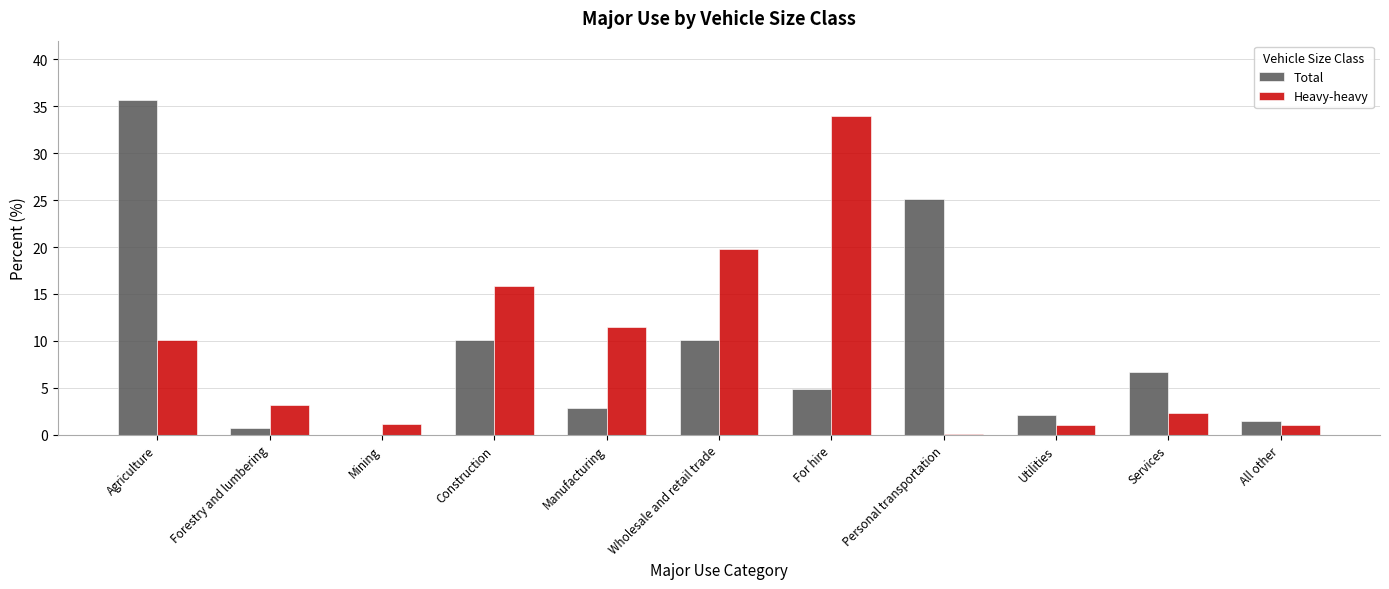

Read the Heavy-heavy value at For hire.

34.0